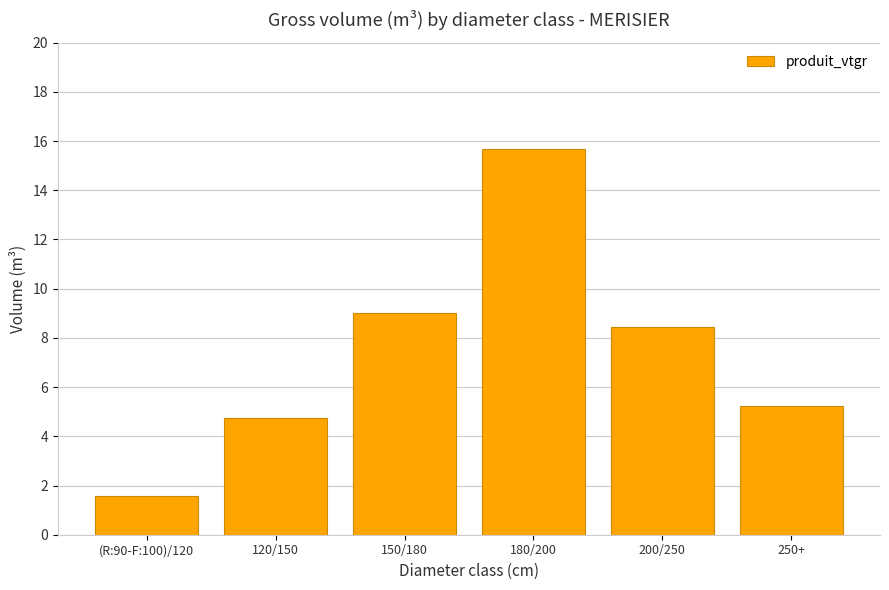

The chart shows a value of 5.2 at 250+. True or false?

True